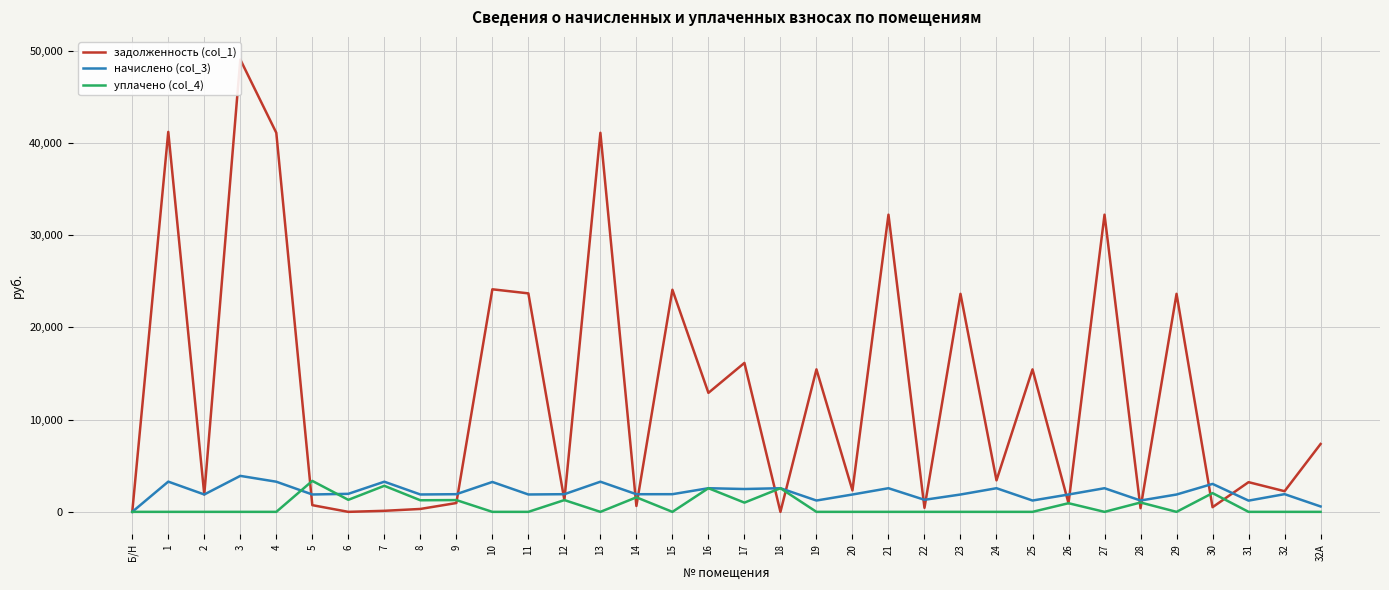

Count the number of categories in the chart.

34